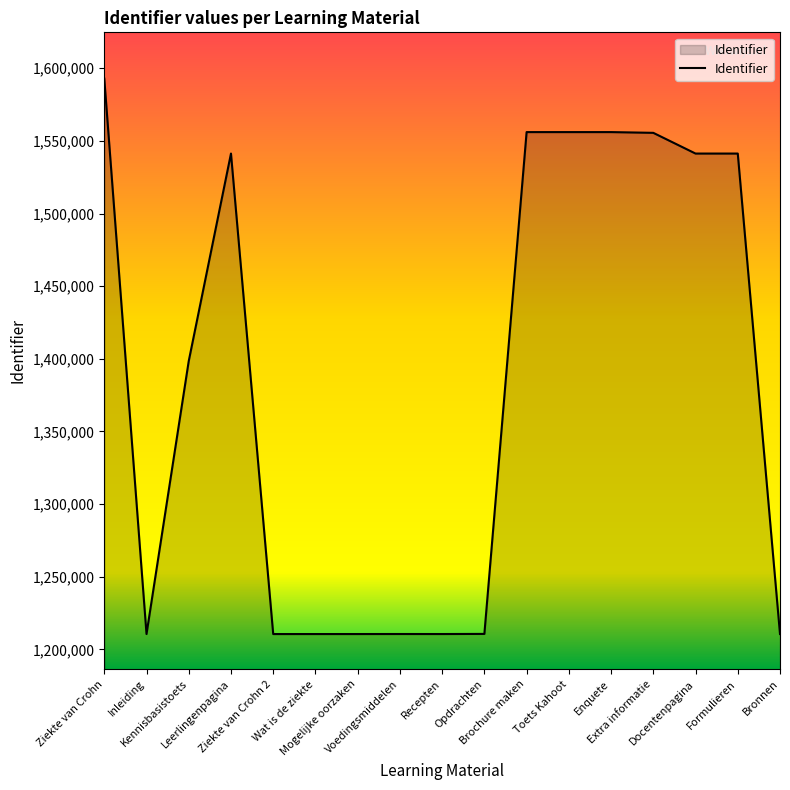

What is the maximum value shown in the chart?

1592846